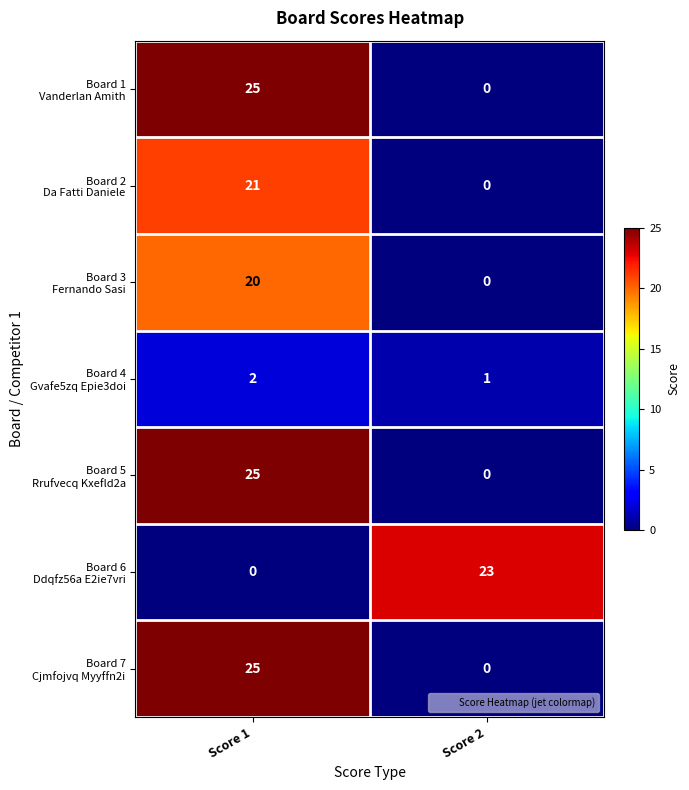

Which label corresponds to the largest value in the chart?

Score 1